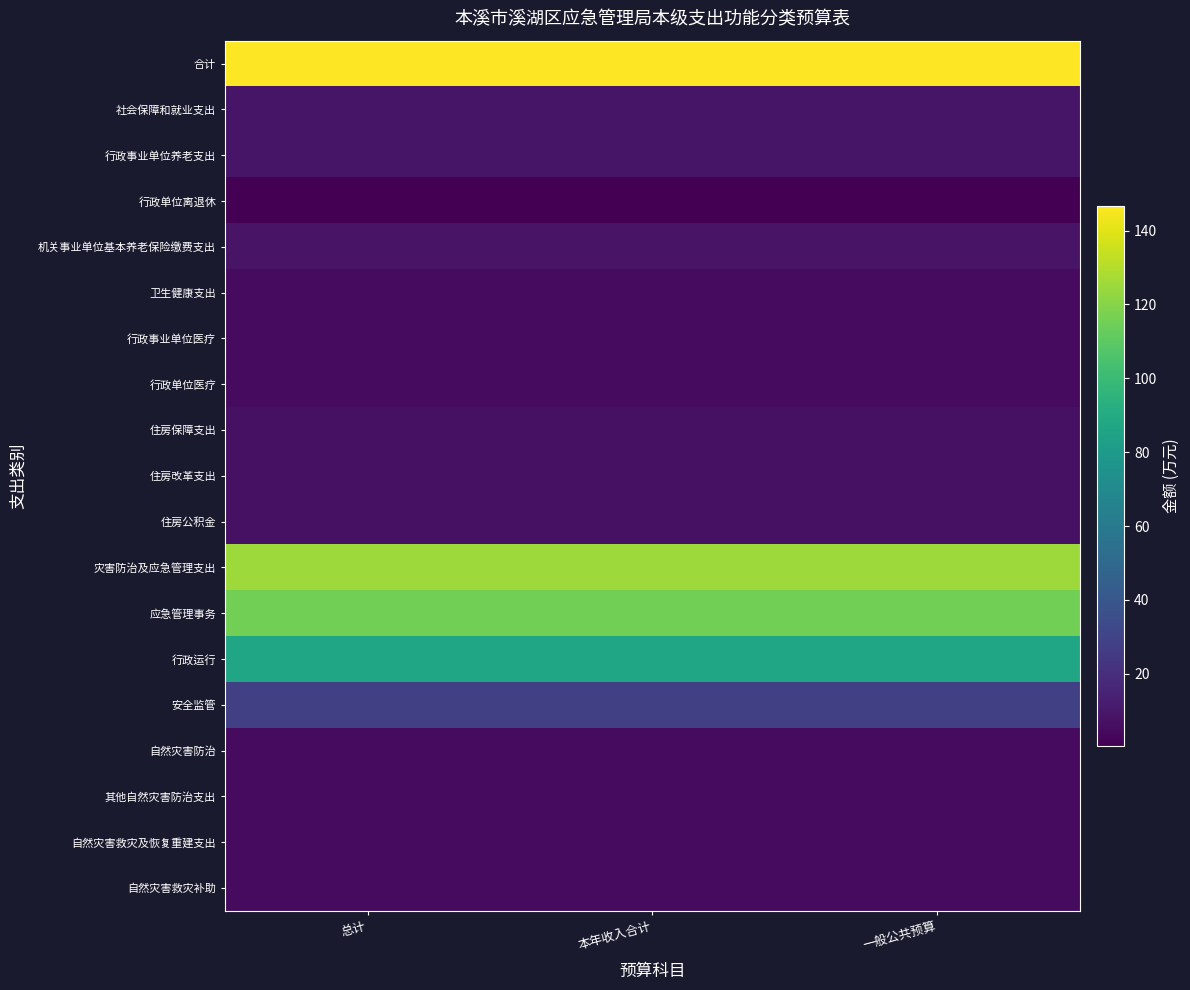

At how many categories does at least one series exceed 132?

3